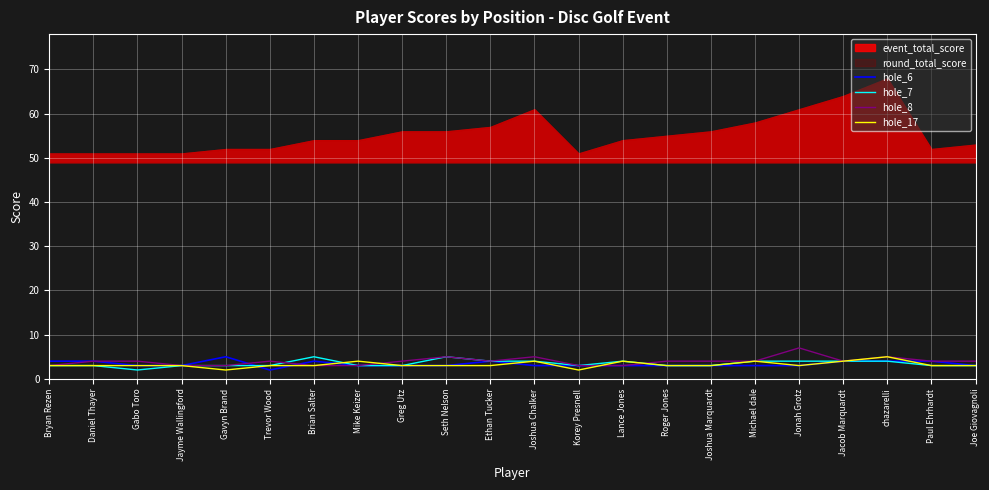

Which has a higher value, Roger Jones or Gabo Toro?

Roger Jones